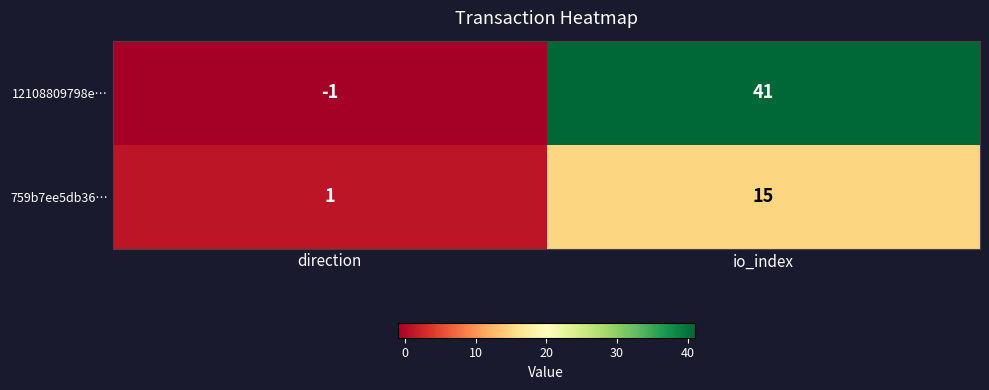

At which category does the chart reach its minimum across all series?

direction